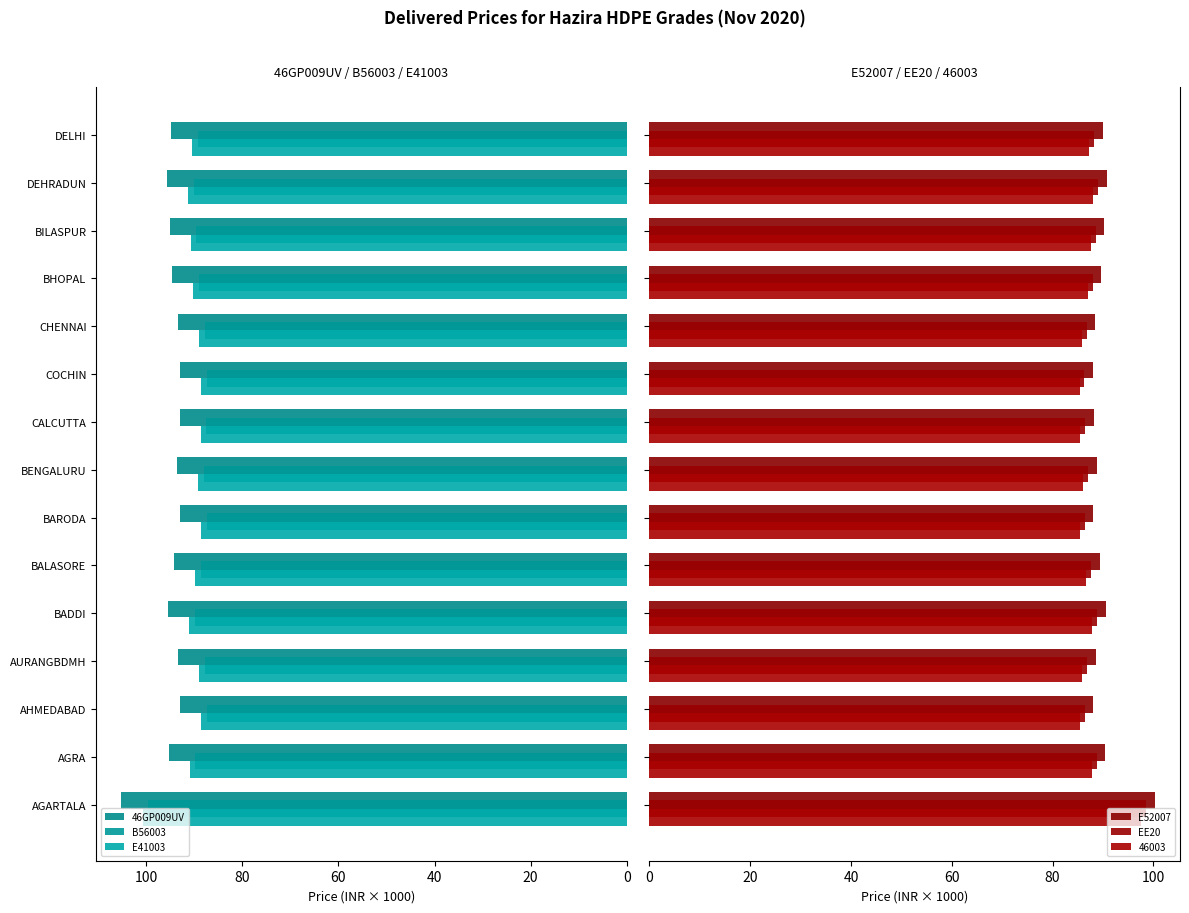

Which series has the largest range (max minus min)?

46GP009UV